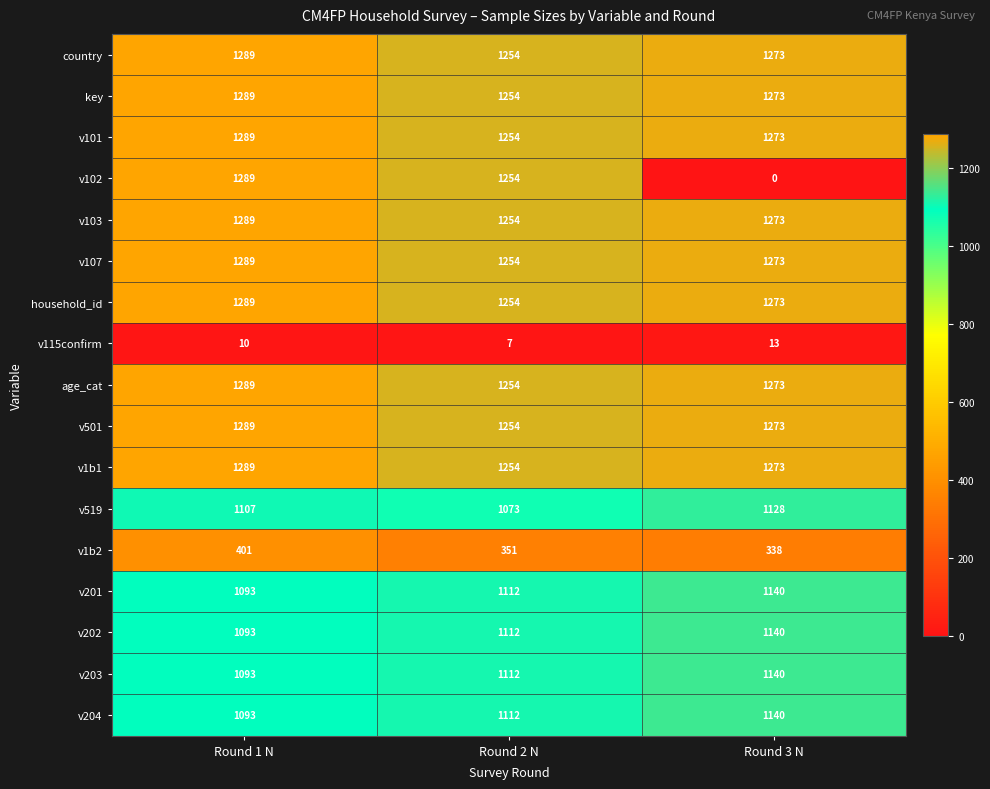

What is the sum of all key values?

3816